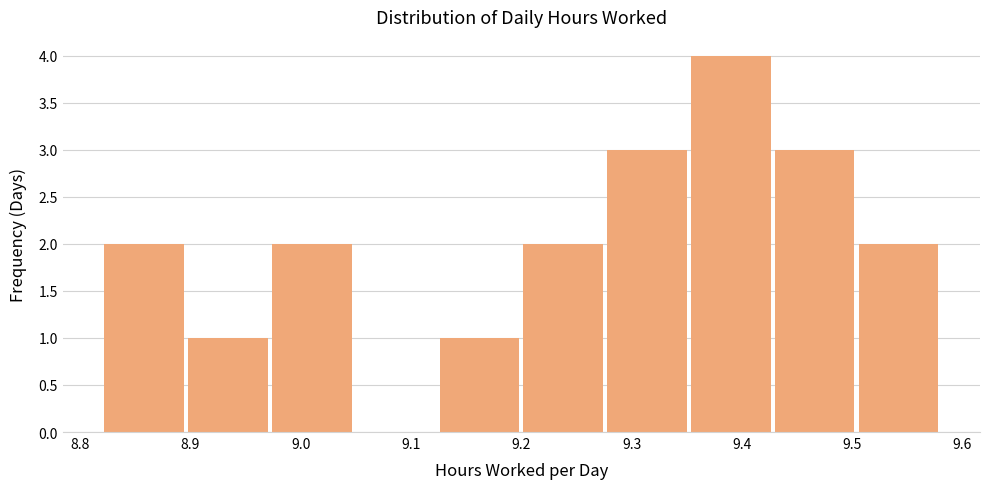

Reading left to right, list every bar in this chart as the range it spans on the x-axis followed by its height. Neither the bar edges nor the heights are printed on the chart, so give them approximately, as read against the axes.

8.820 to 8.896: 2
8.896 to 8.972: 1
8.972 to 9.048: 2
9.048 to 9.124: 0
9.124 to 9.200: 1
9.200 to 9.276: 2
9.276 to 9.352: 3
9.352 to 9.428: 4
9.428 to 9.504: 3
9.504 to 9.580: 2